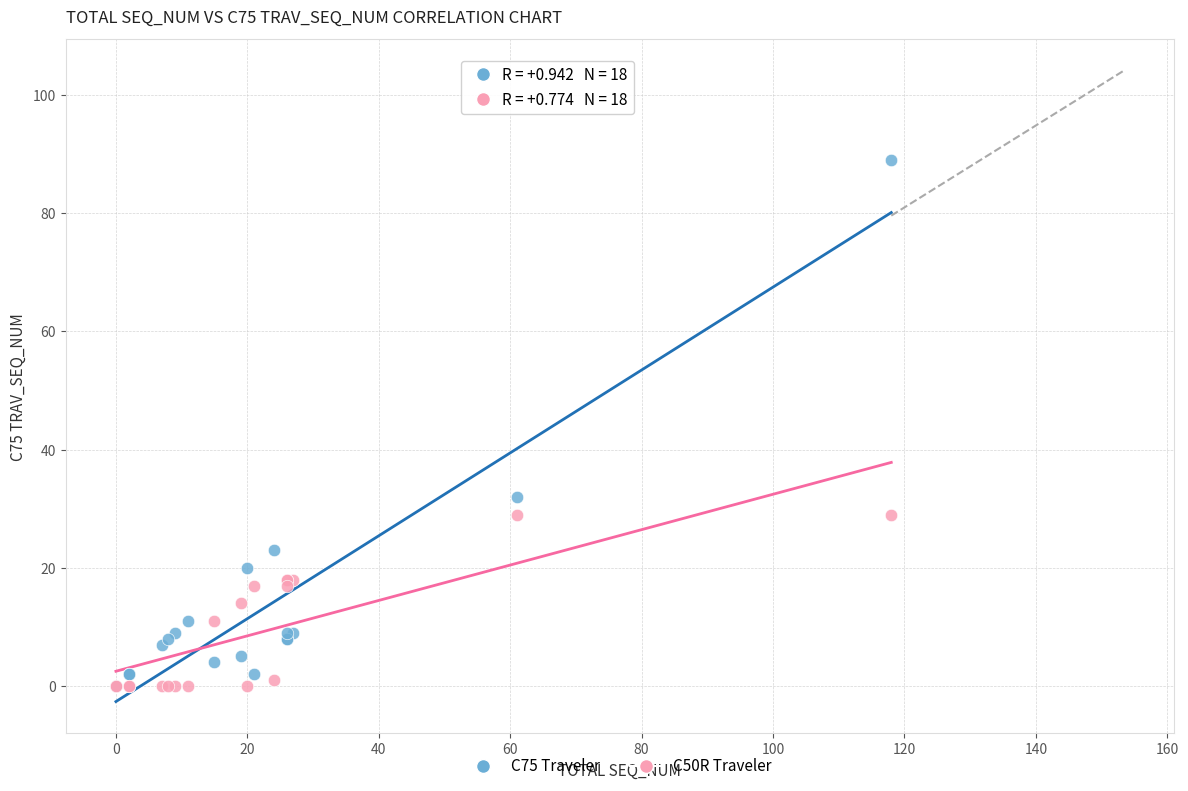

What are all the series names shown in the legend?

C75 Traveler, C50R Traveler